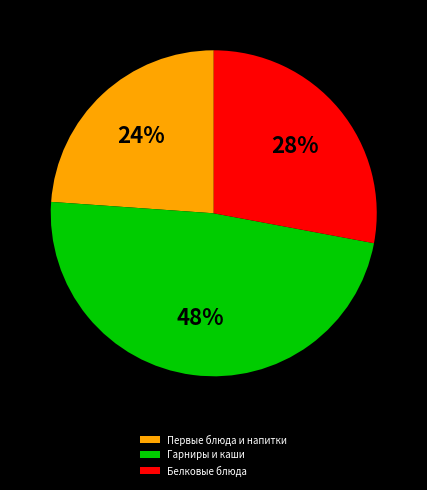

To the nearest percent, what is the difference between the Первые блюда и напитки and Гарниры и каши slice percentages?

24%